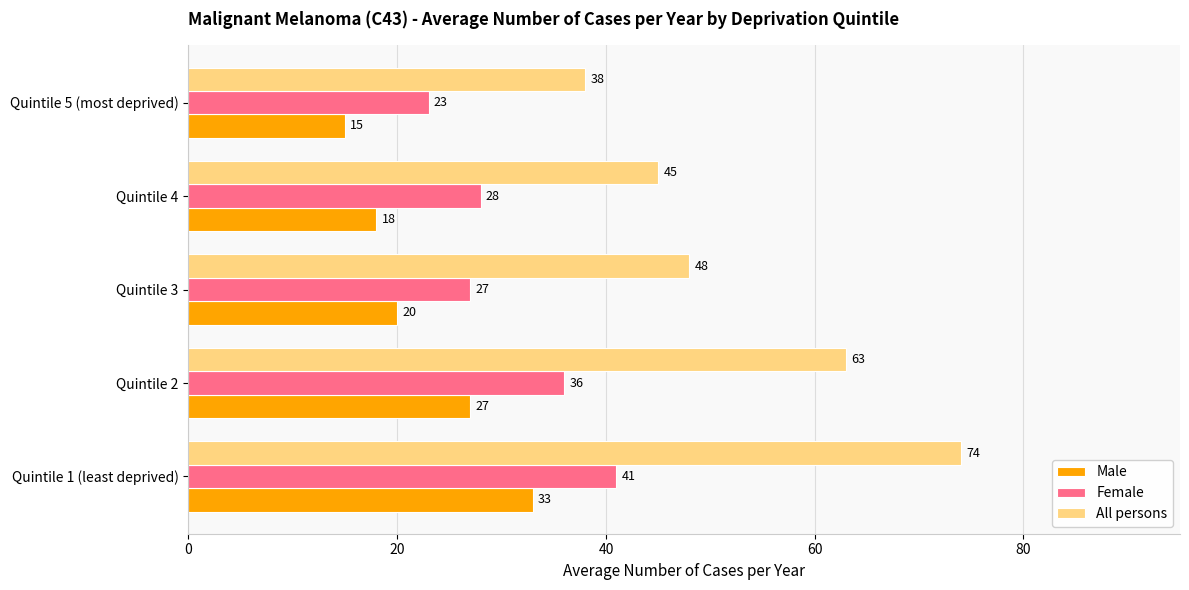

At how many categories does at least one series exceed 20?

5